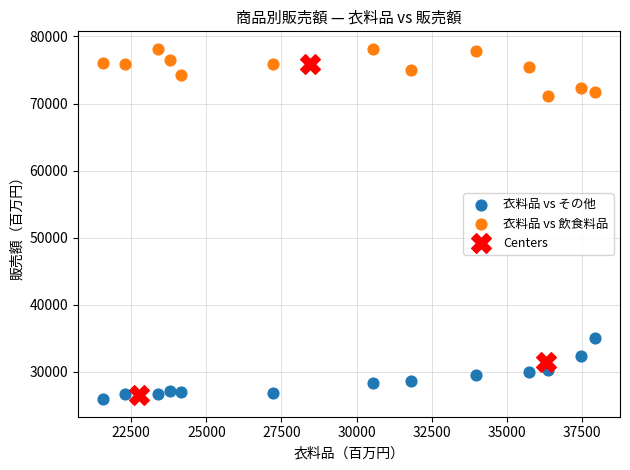

What are all the series names shown in the legend?

衣料品 vs その他, 衣料品 vs 飲食料品, Centers